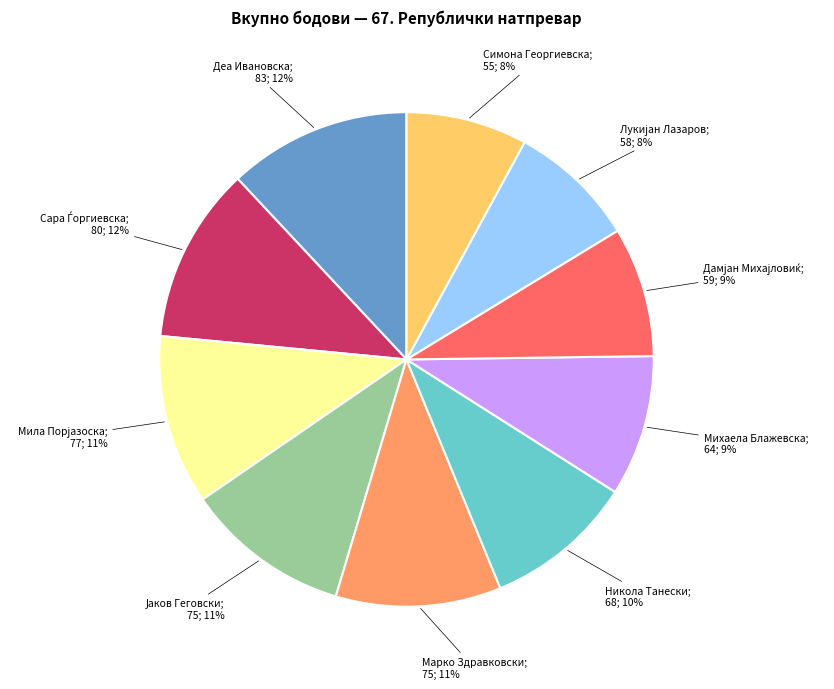

How many segments does this pie chart have?

10